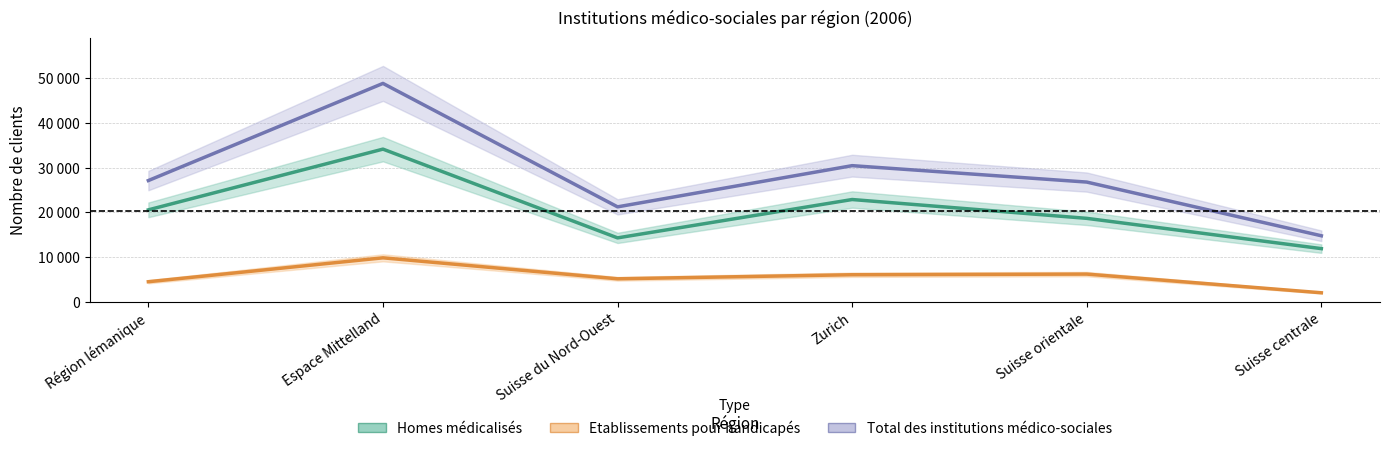

What is the minimum value shown in the chart?

2041